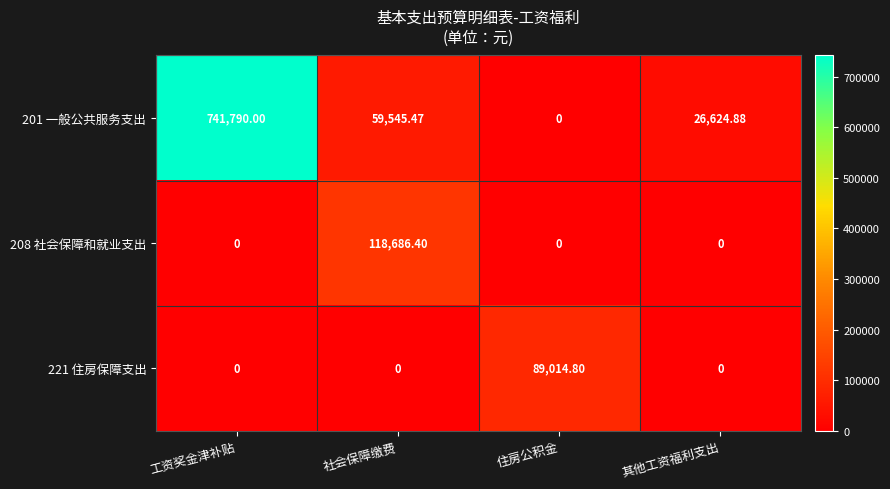

Is the value of 201 一般公共服务支出 at 社会保障缴费 greater than the value of 221 住房保障支出 at 其他工资福利支出?

Yes